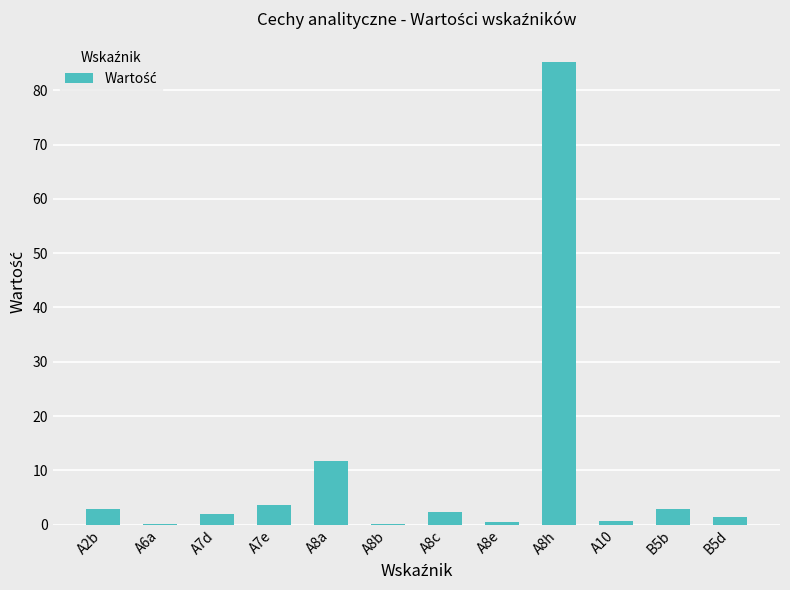

Between A8a and A2b, which is larger?

A8a